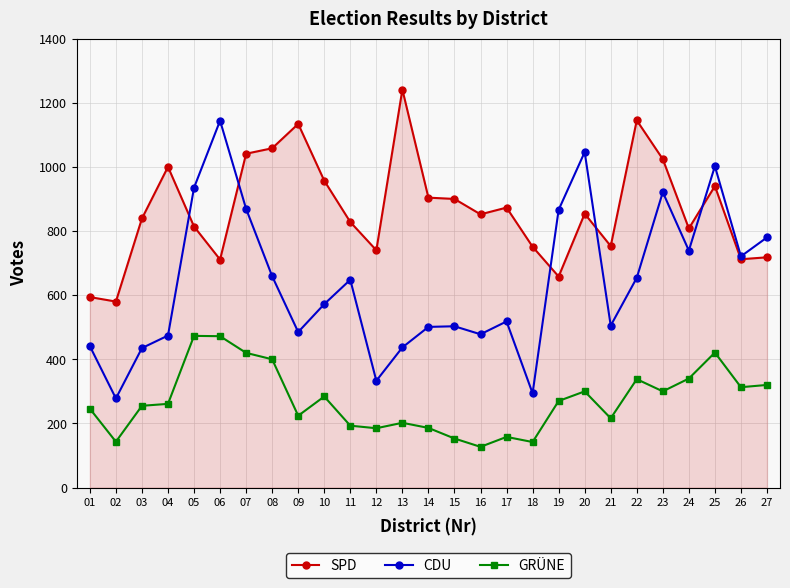

Where is the first local maximum for CDU?

06